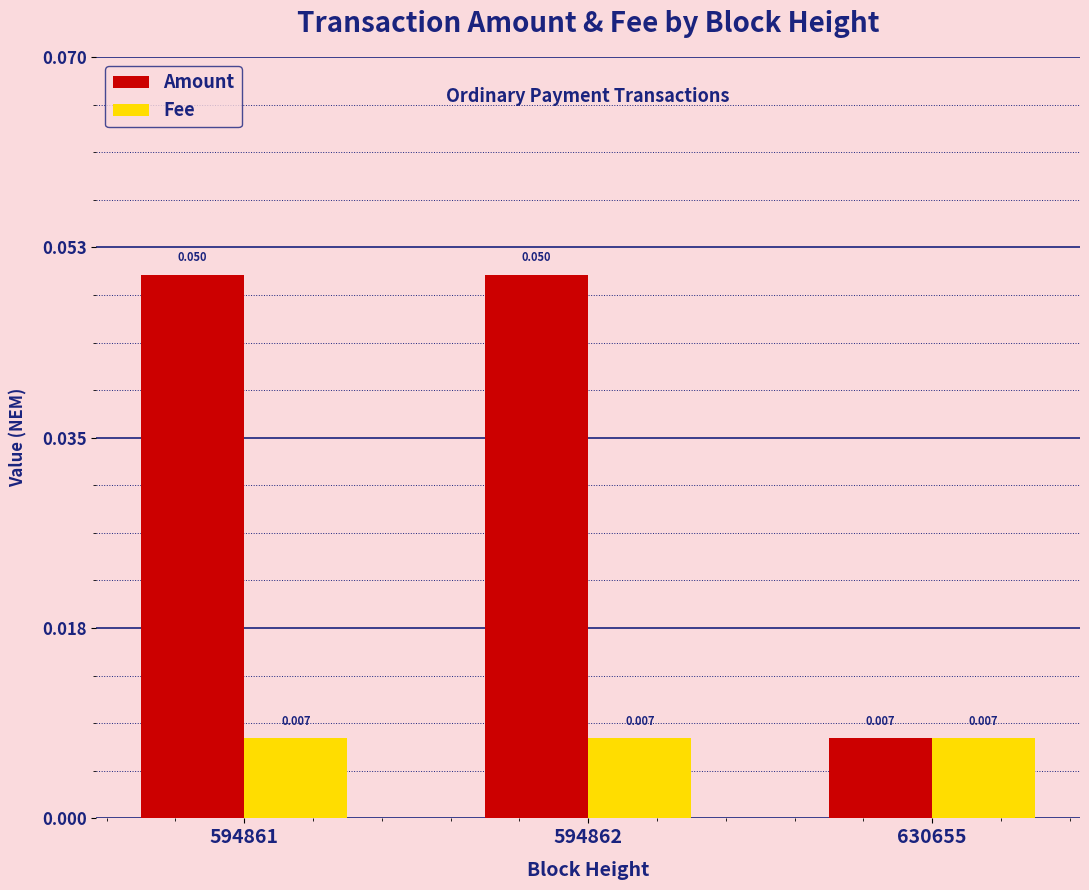

Which series has the widest spread of values?

Amount